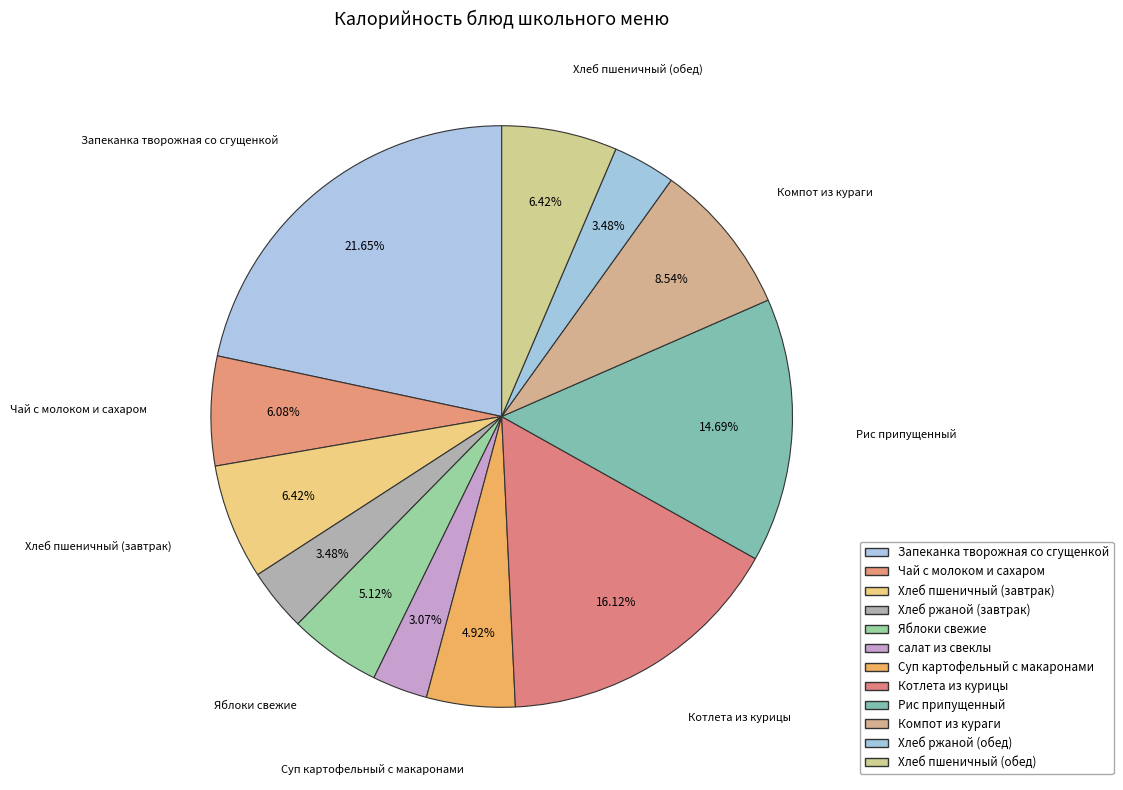

How many segments does this pie chart have?

12